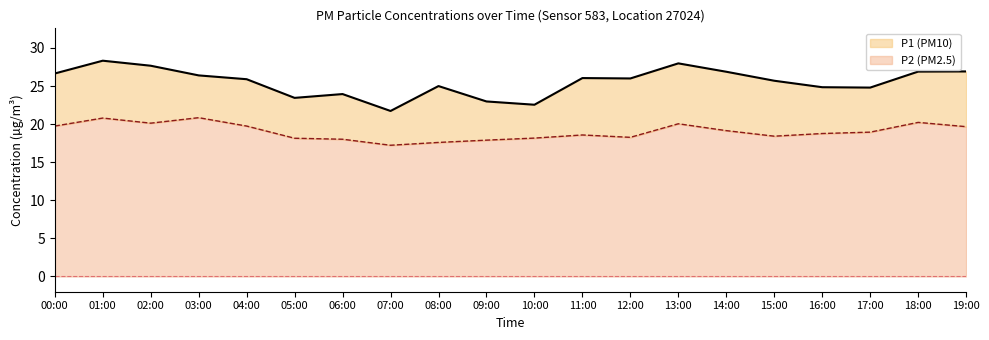

What are all the series names shown in the legend?

P1, P2